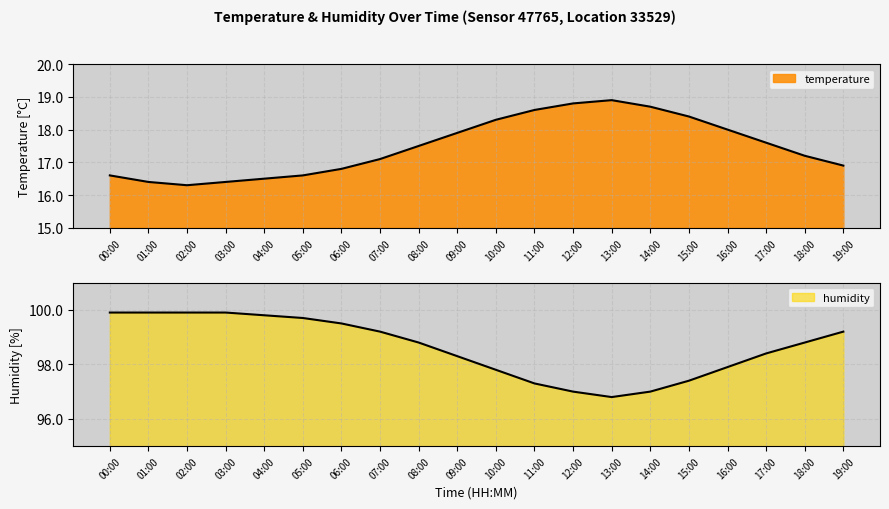

True or false: humidity and temperature cross at least once.

False